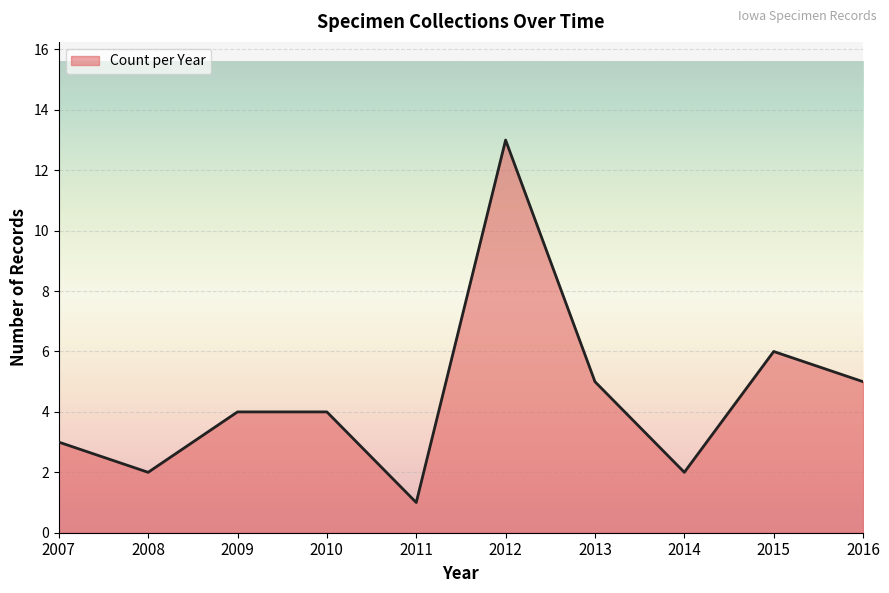

What is the difference between the maximum and minimum values?

12